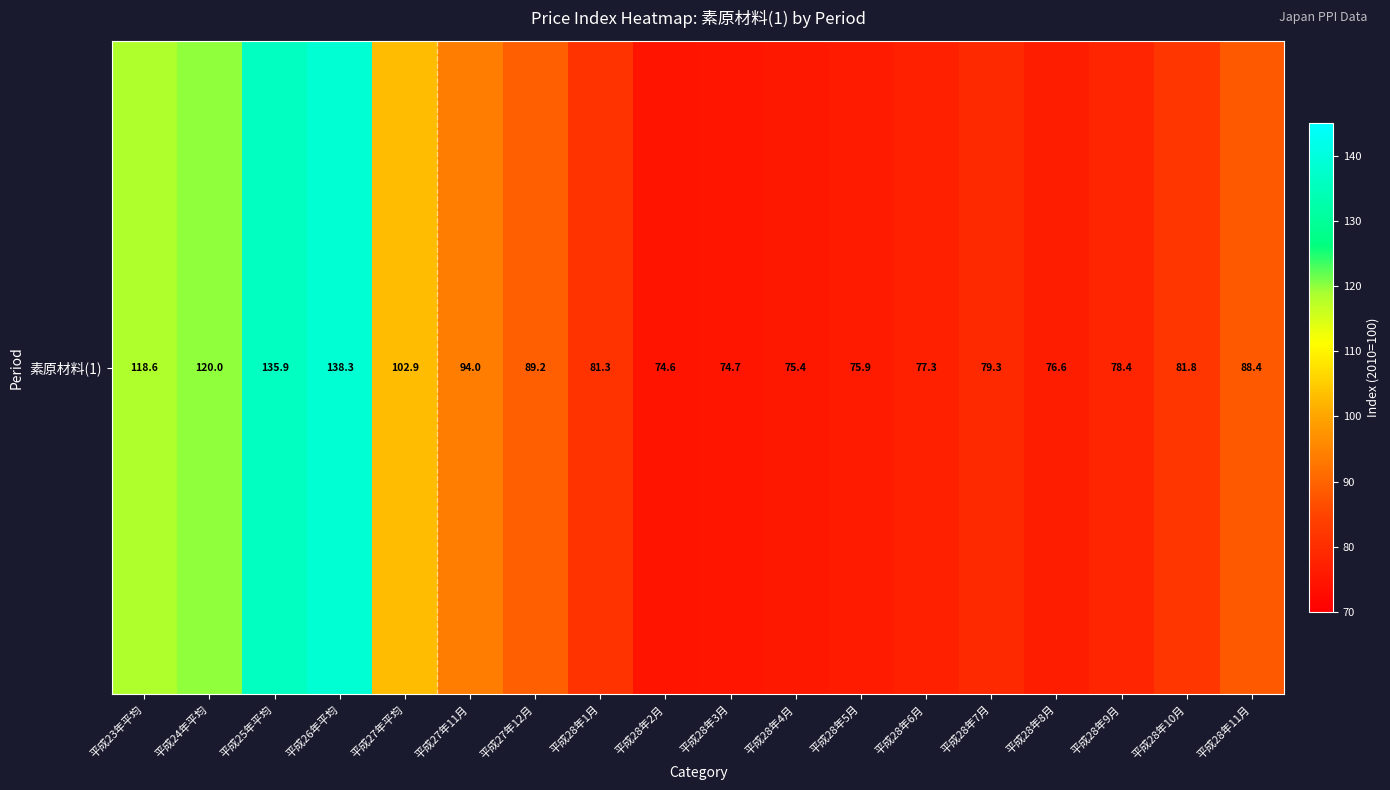

Is it true that the value at 平成27年12月 is 89.2?

True